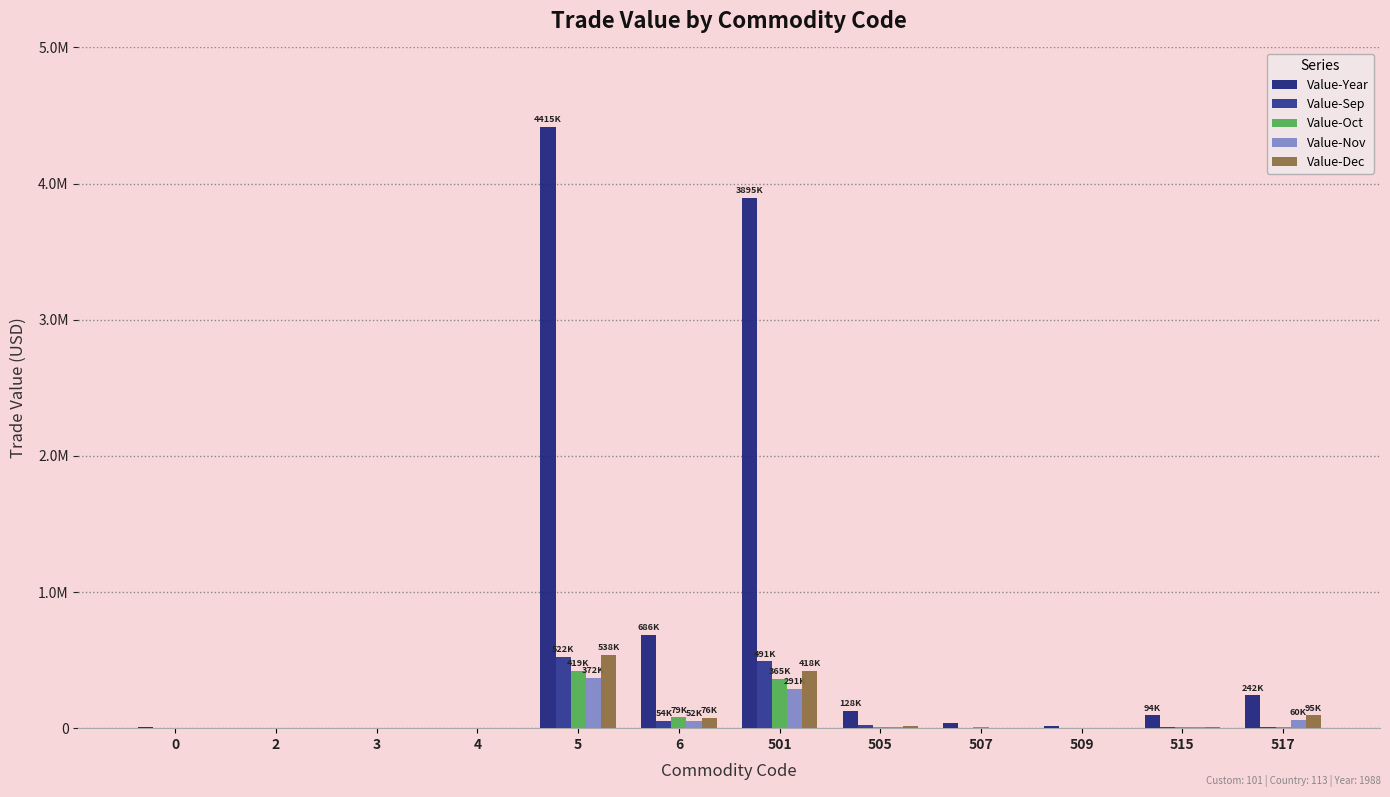

Are the bars horizontal?

No